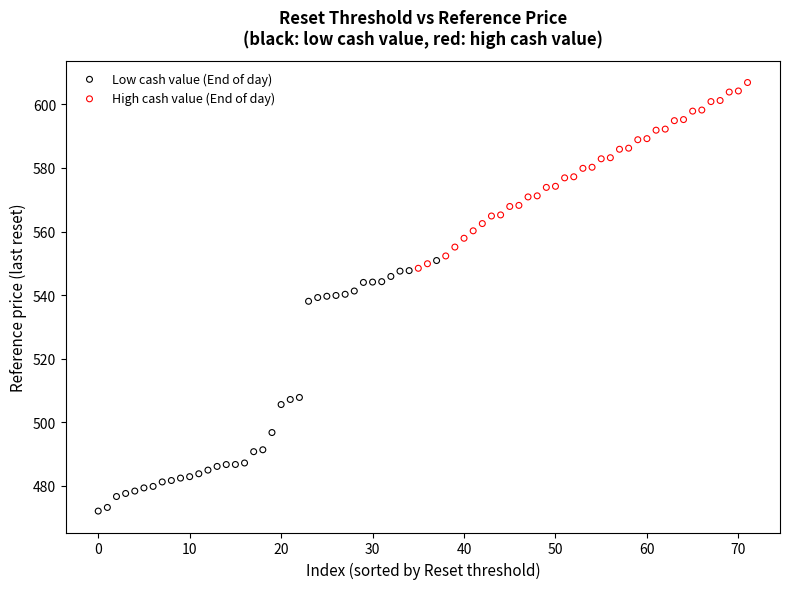

Which series has the largest Y range (max minus min)?

Low cash value (End of day)